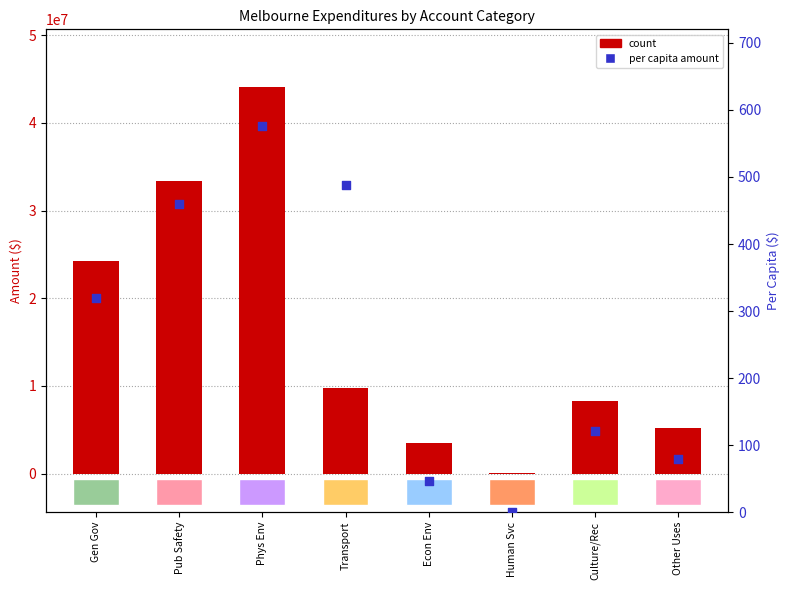

Is the value of percentile rank within the sample at Transport greater than the value of count at Culture/Rec?

No